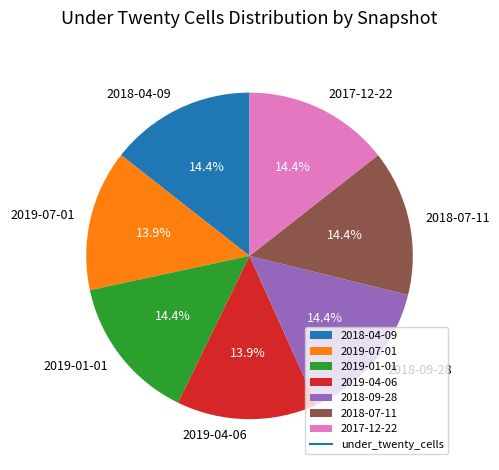

What is the ratio of the value at 2018-07-11 to the value at 2017-12-22?

1.0